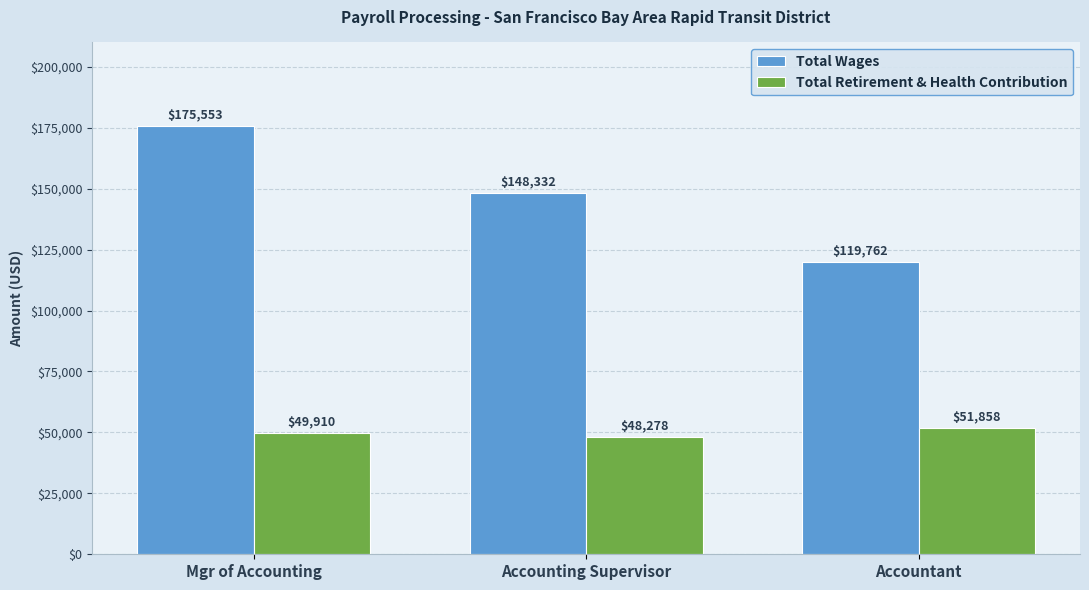

Reading left to right, what are all the values shown in this chart?

Total Wages: 175553	148332	119762
Total Retirement & Health Contribution: 49910	48278	51858